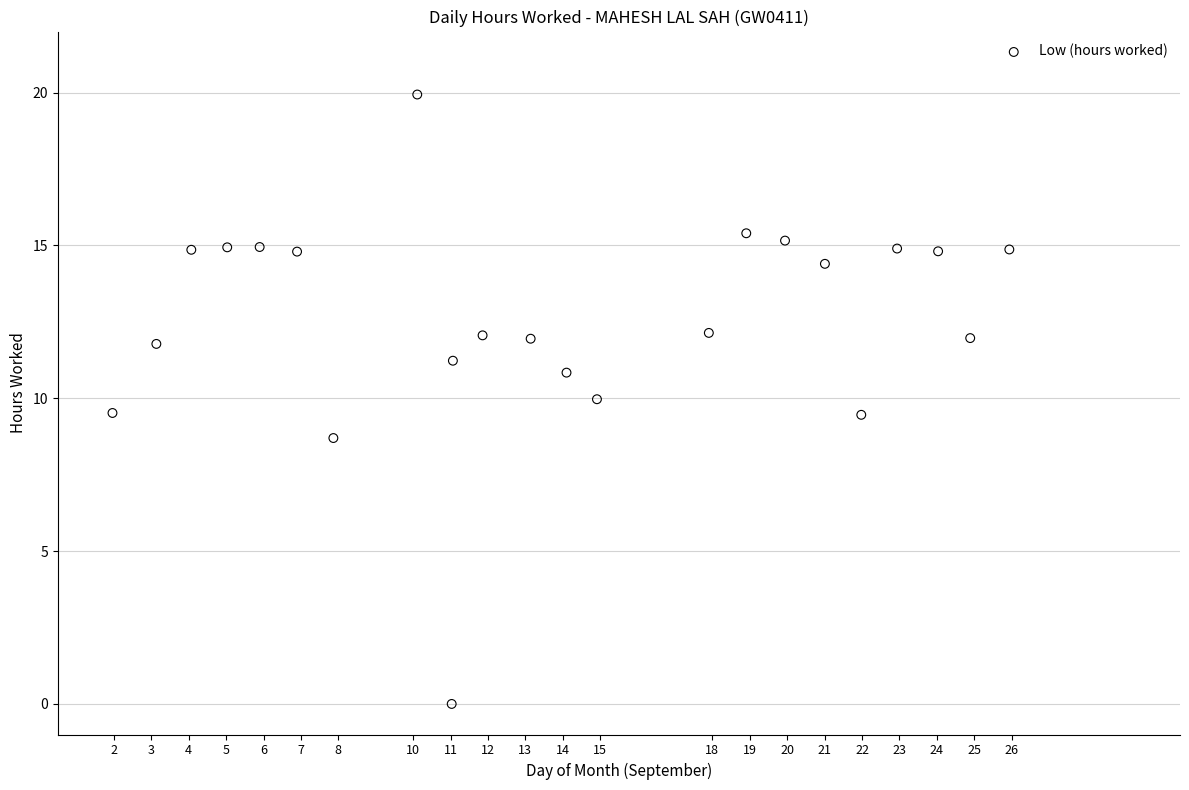

What is the range of X values (max minus min)?

24.0